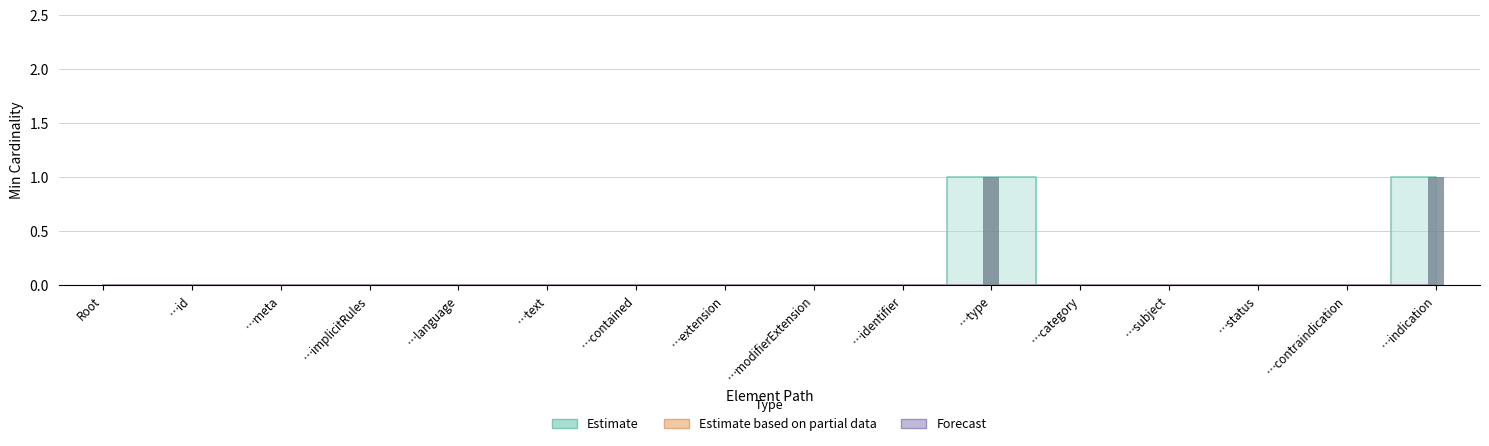

Reading left to right, transcribe all the data shown in this chart.

Estimate: 0	0	0	0	0	0	0	0	0	0	1	0	0	0	0	1
Estimate based on partial data: 0	0	0	0	0	0	0	0	0	0	0	0	0	0	0	0
Forecast: 0	0	0	0	0	0	0	0	0	0	0	0	0	0	0	0